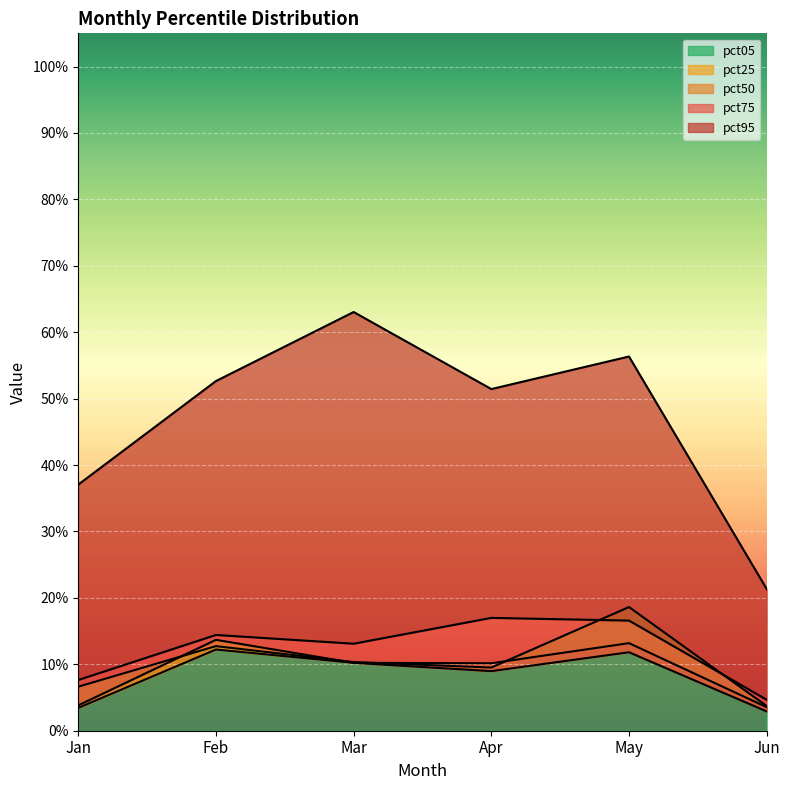

At how many categories does at least one series exceed 0?

6